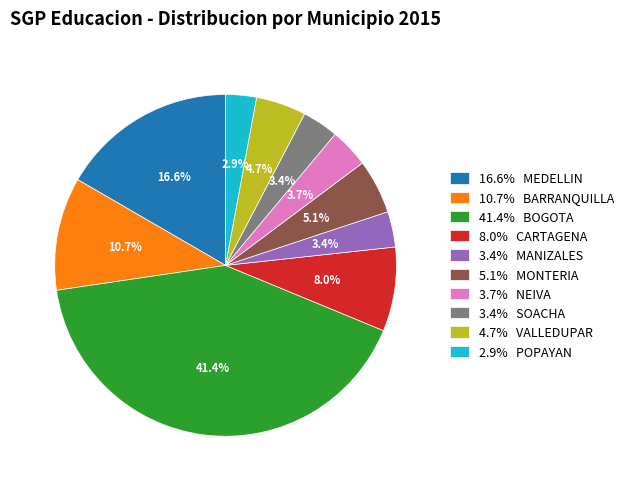

Count the number of slices in the pie.

10